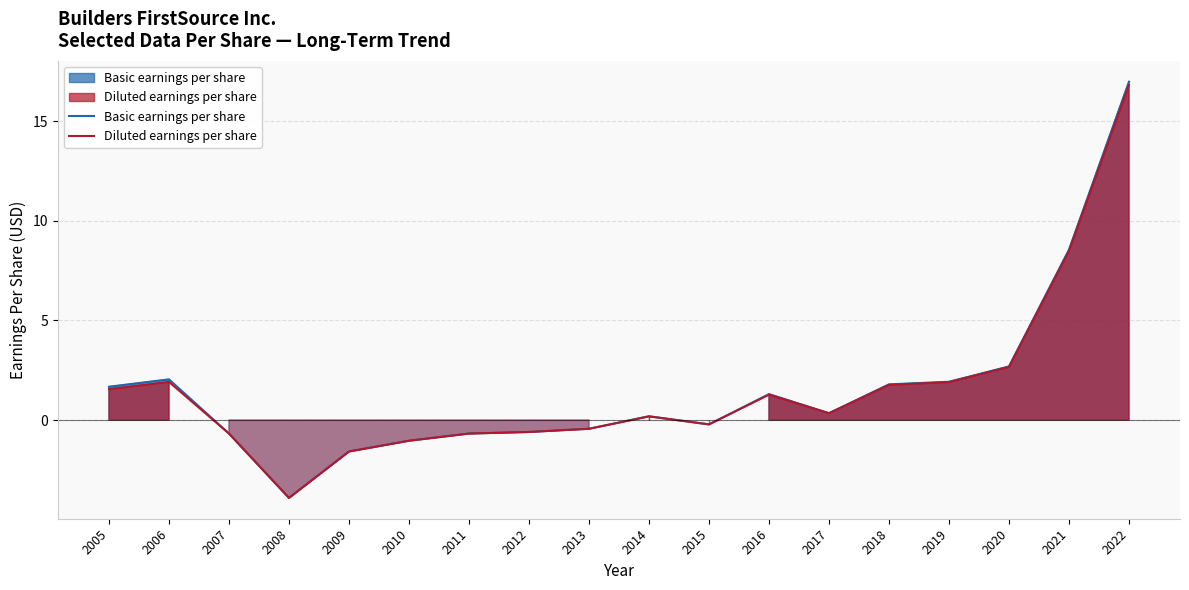

What is the minimum value for Diluted earnings per share?

-3.9